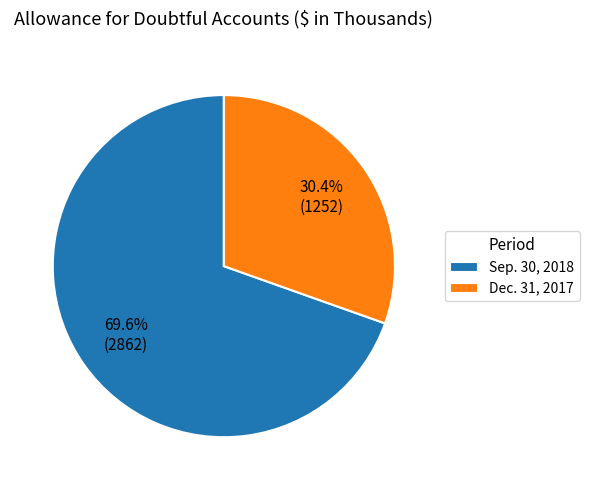

Which category has the smallest portion of the pie?

Dec. 31, 2017